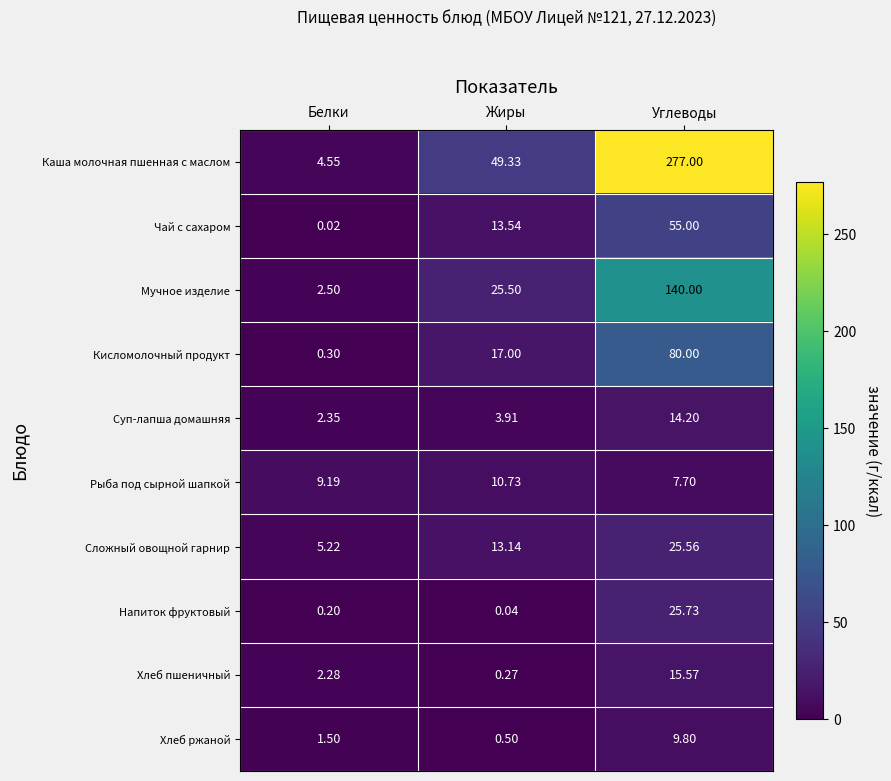

At which category is the sum across all series the highest?

Углеводы